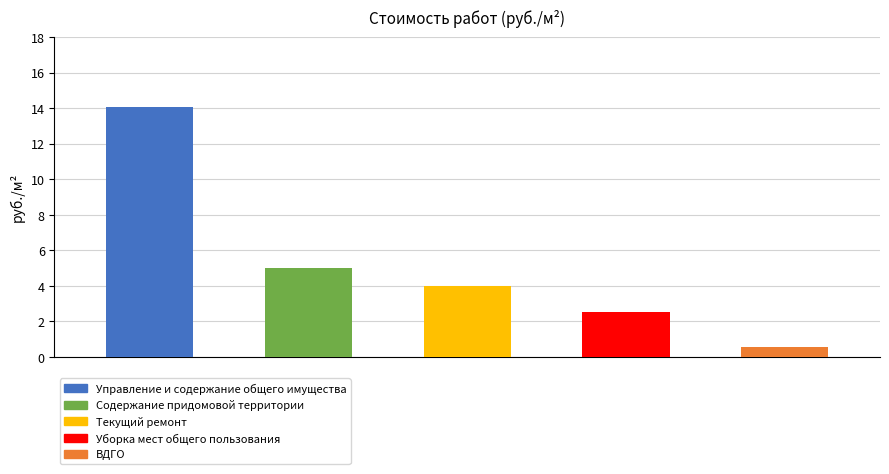

Rank the categories by value from lowest to highest.

ВДГО, Уборка мест общего
пользования, Текущий ремонт, Содержание придомовой
территории, Управление и содержание
общего имущества